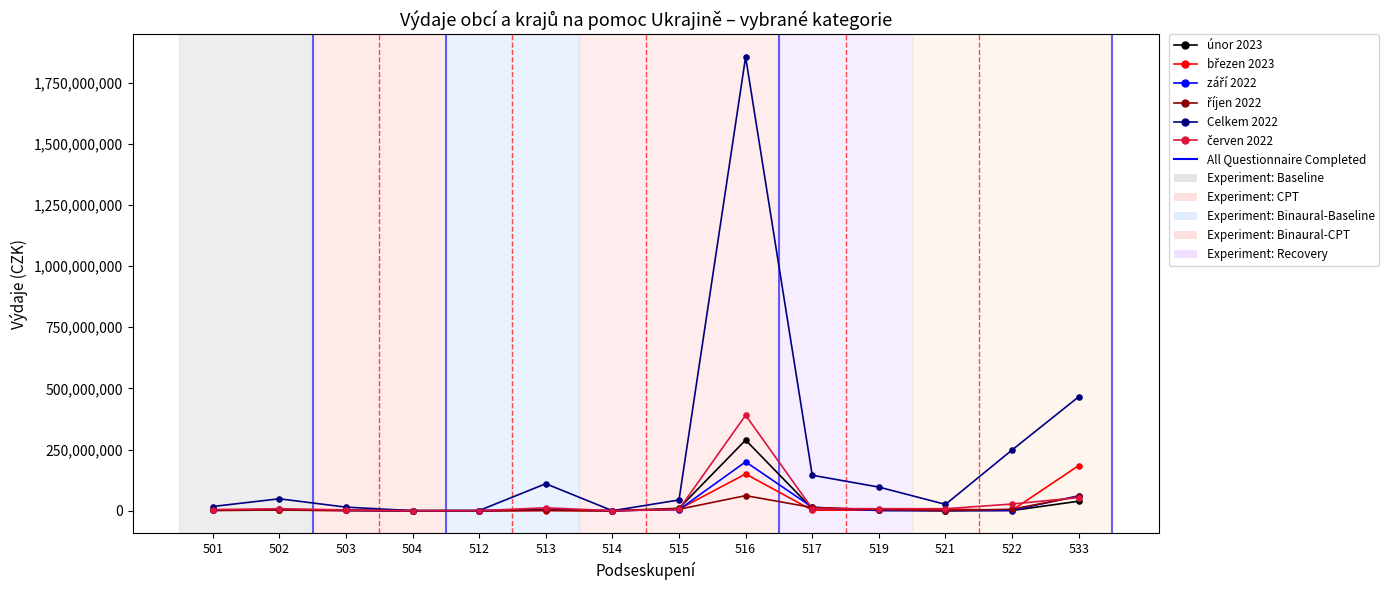

Which series has the largest total across all categories?

Celkem 2022